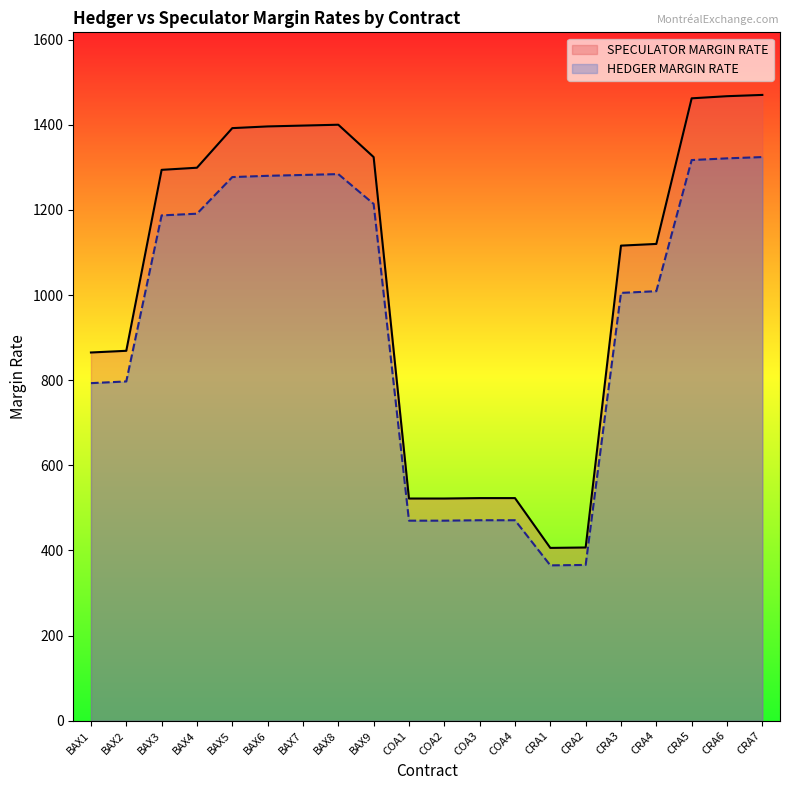

What is the difference between the second highest and second lowest values in the HEDGER MARGIN RATE series?

955